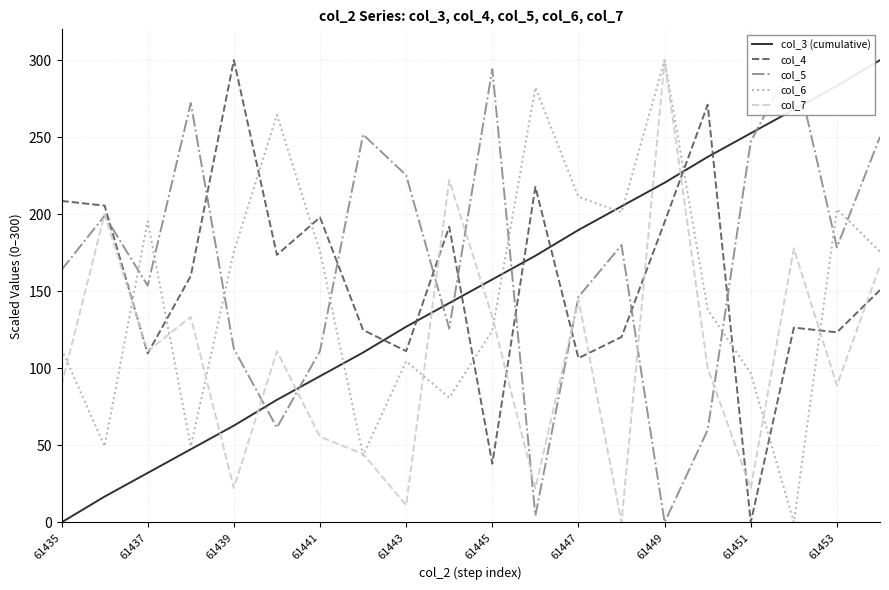

What is the greatest value displayed?

300.0